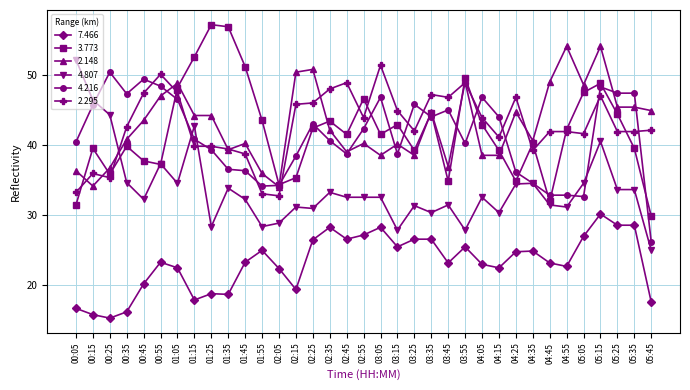

At how many categories does at least one series exceed 42?

33